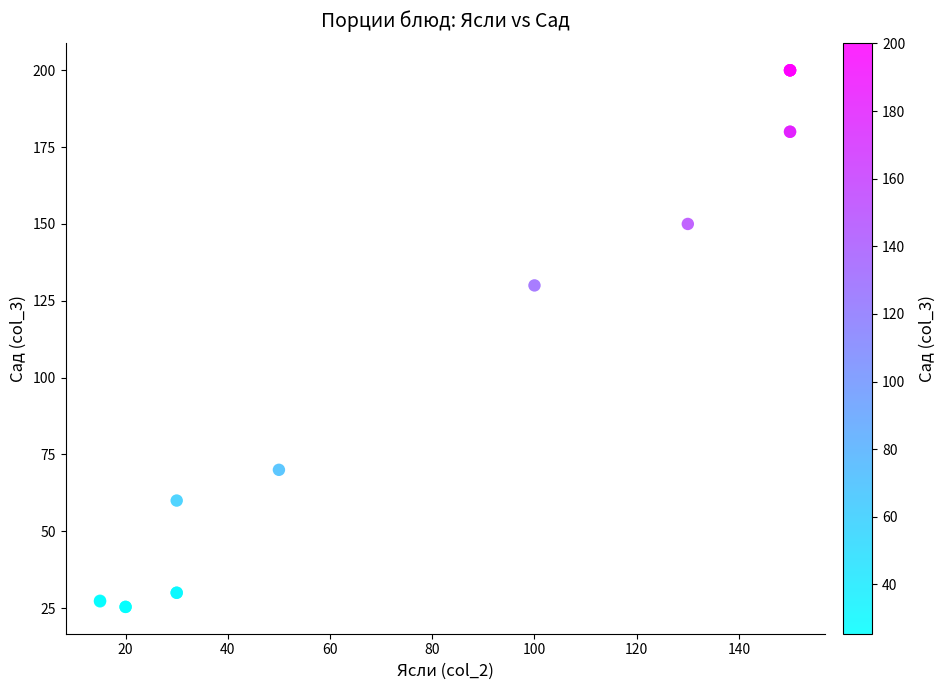

What Y value in the scatter plot is closest to 112?

130.0